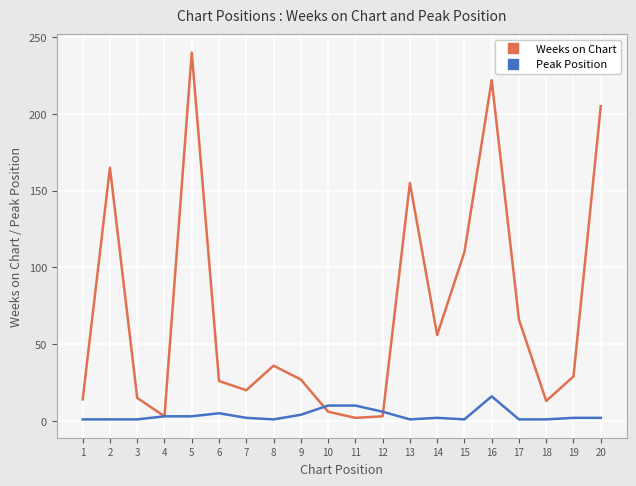

At which label does Peak Position reach its peak?

16